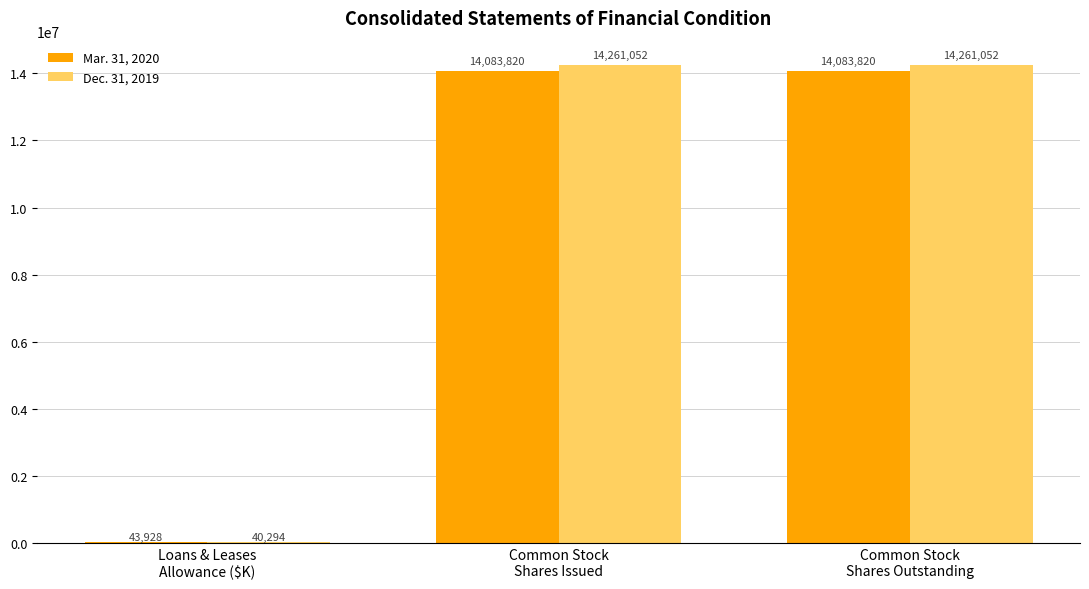

What is the highest value of the Dec. 31, 2019 series?

14261052